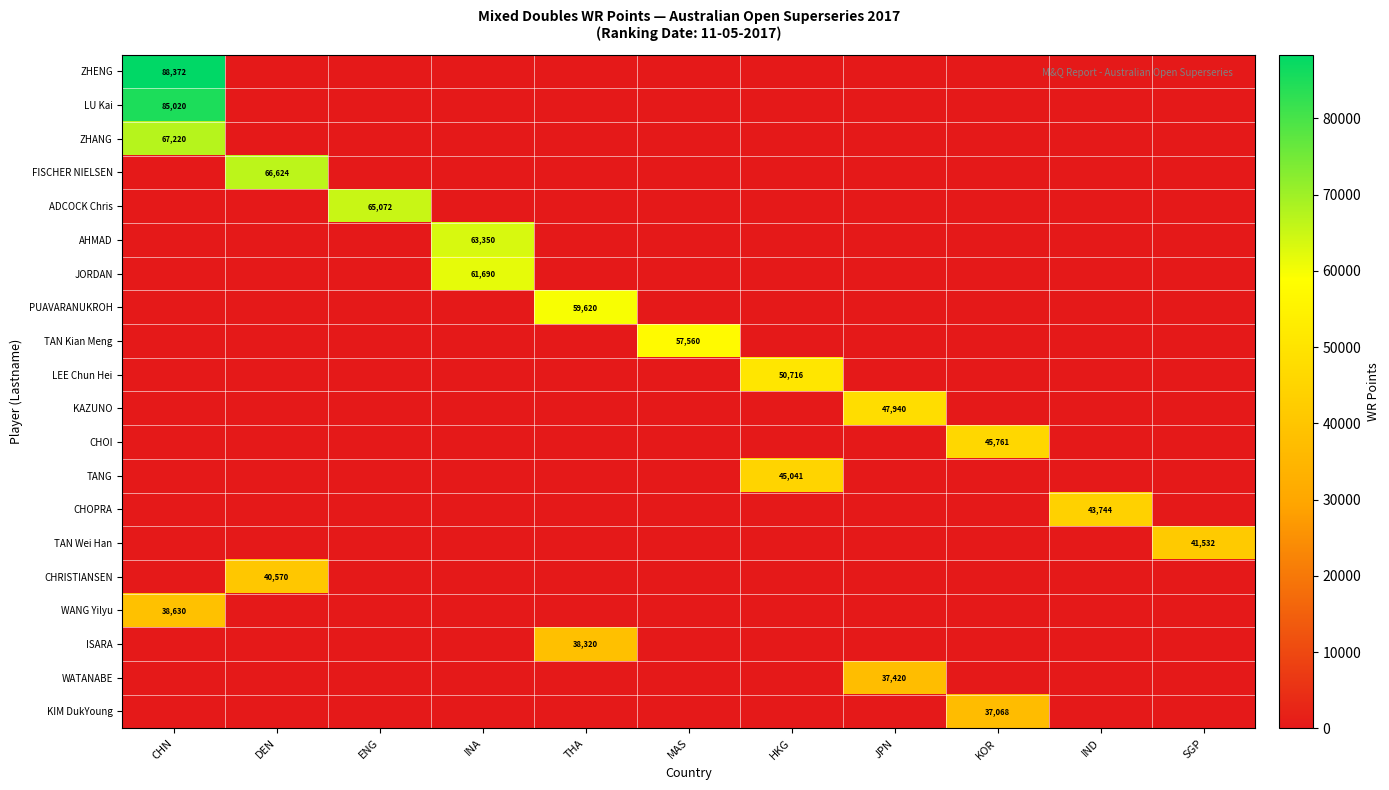

What is the difference between the highest and lowest values at DEN?

66624